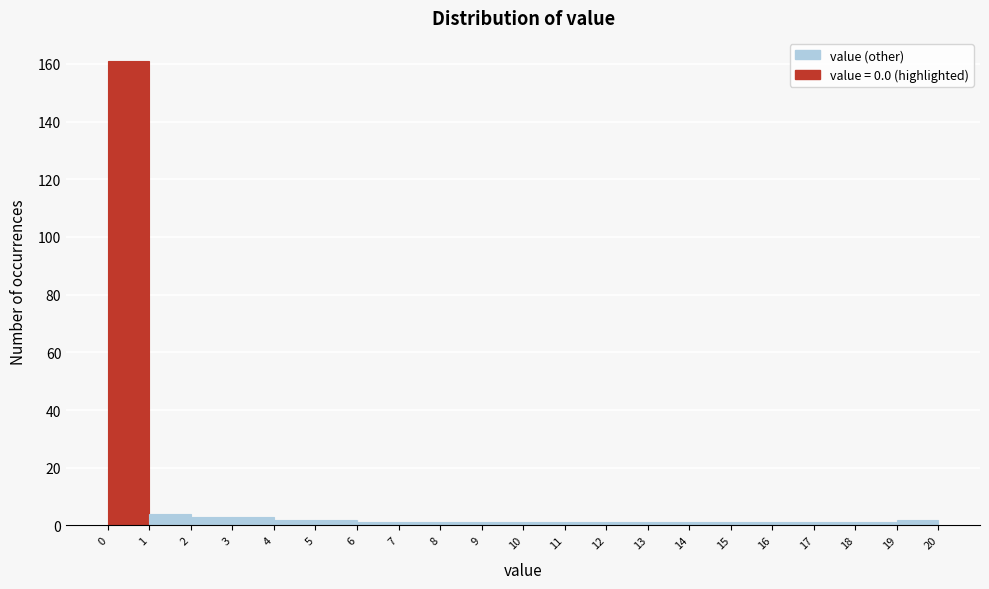

Over which range of the x-axis is the bar tallest?

0 to 1